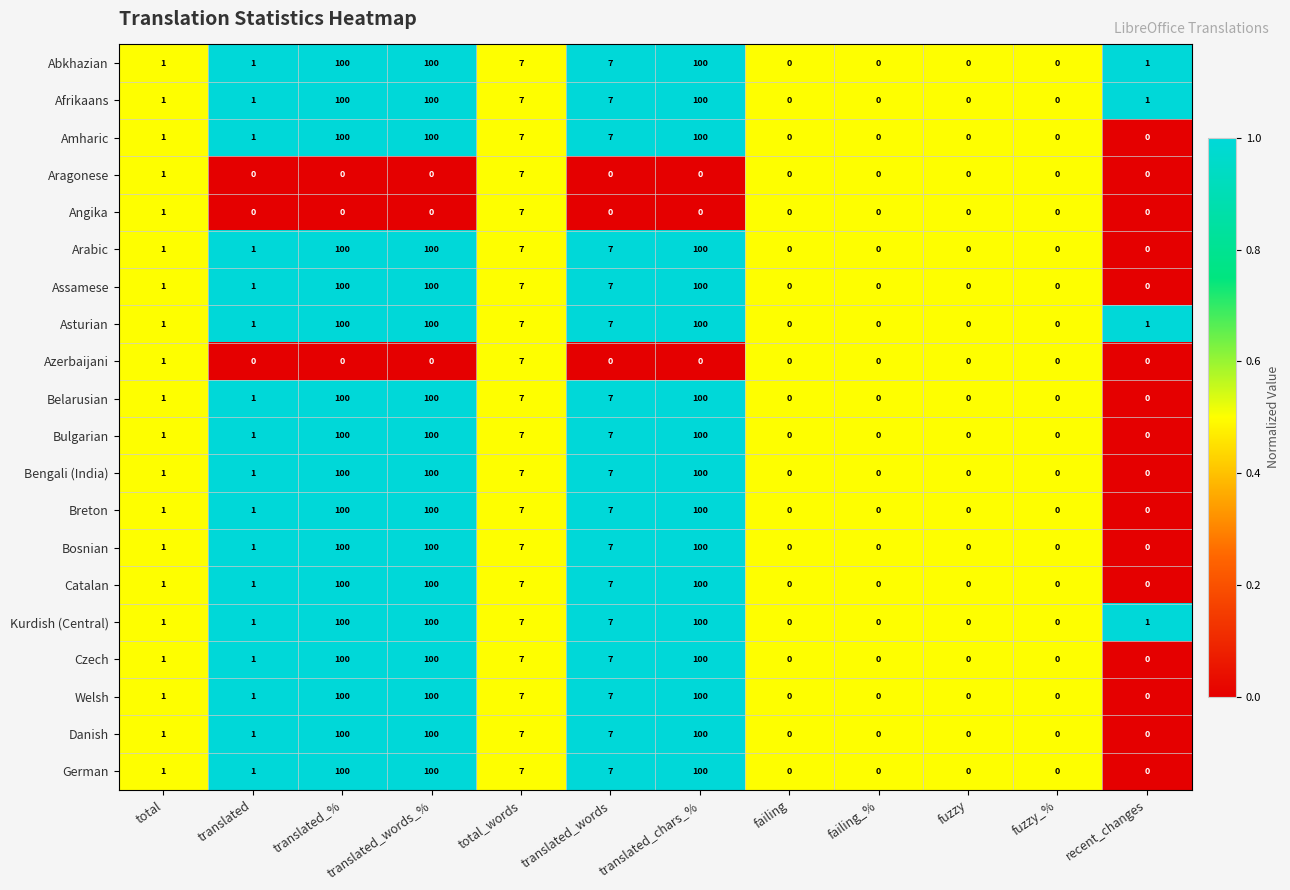

What is the sum of the Bosnian values at failing and translated_words?

7